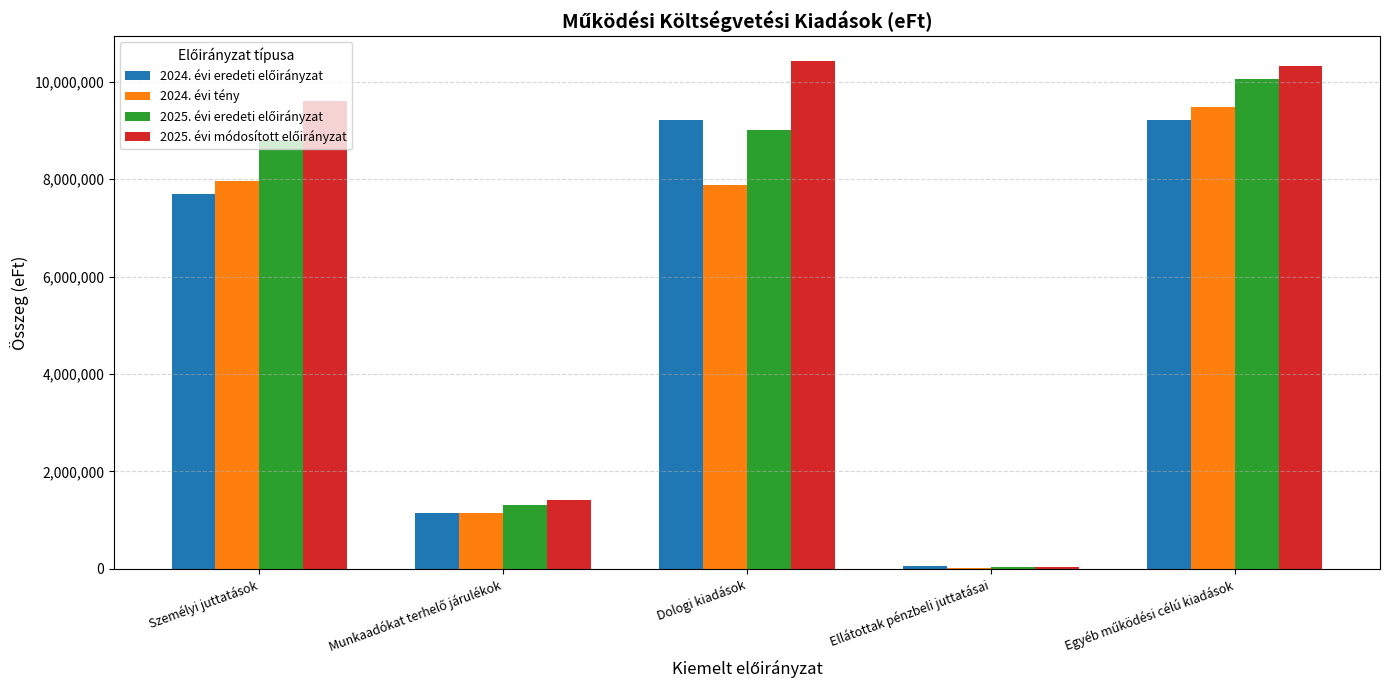

What is the total value across all series at Dologi kiadások?

36520067